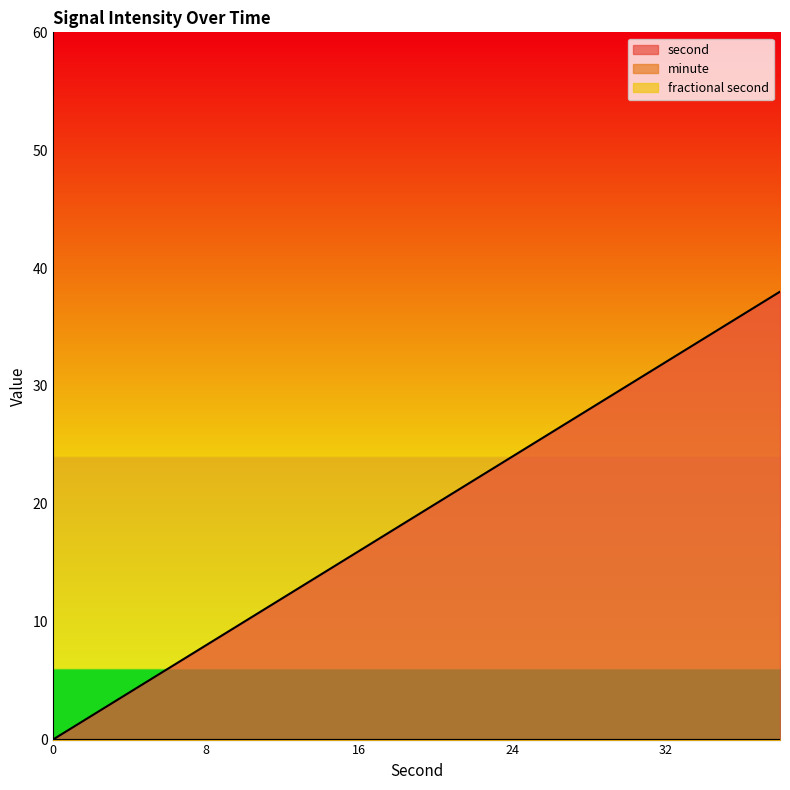

Reading left to right, transcribe all the data shown in this chart.

second: 0=0	2=2	4=4	6=6	8=8	10=10	12=12	14=14	16=16	18=18	20=20	22=22	24=24	26=26	28=28	30=30	32=32	34=34	36=36	38=38
minute: 0=0	2=0	4=0	6=0	8=0	10=0	12=0	14=0	16=0	18=0	20=0	22=0	24=0	26=0	28=0	30=0	32=0	34=0	36=0	38=0
fractional second: 0=0	2=0	4=0	6=0	8=0	10=0	12=0	14=0	16=0	18=0	20=0	22=0	24=0	26=0	28=0	30=0	32=0	34=0	36=0	38=0